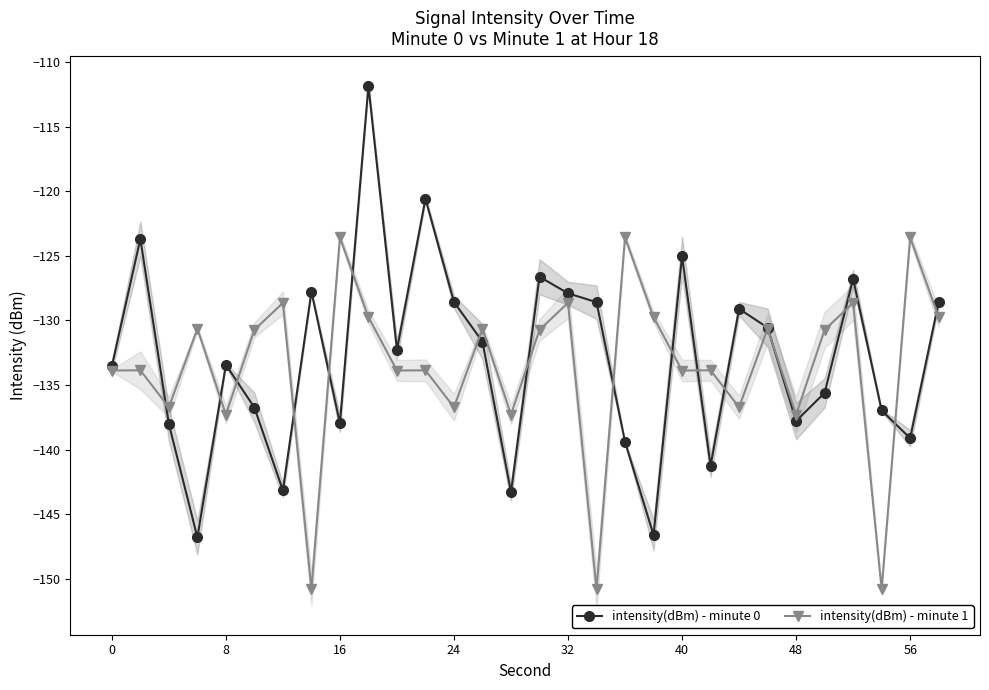

At which category is the sum across all series the highest?

9